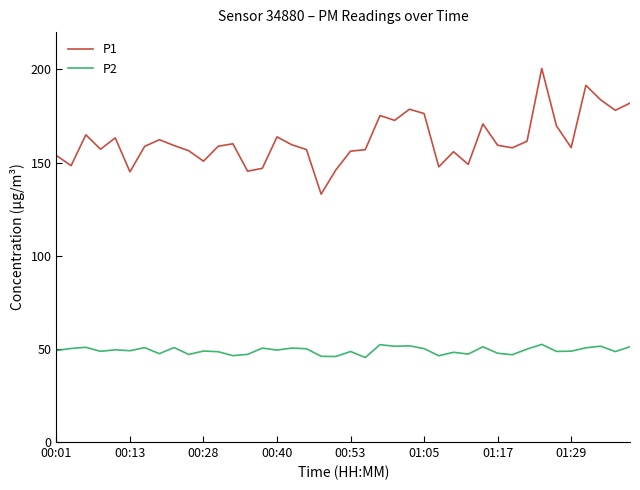

What is the difference between the maximum and minimum values in the P1 series?

67.5